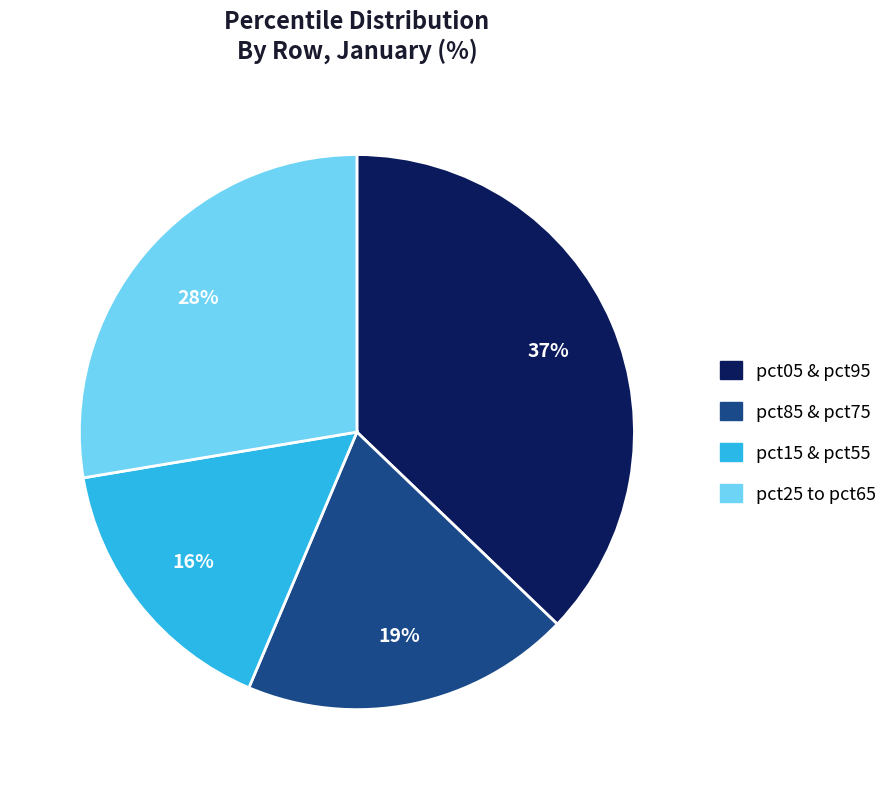

To the nearest percent, what is the difference between the largest and smallest slice percentages?

21%